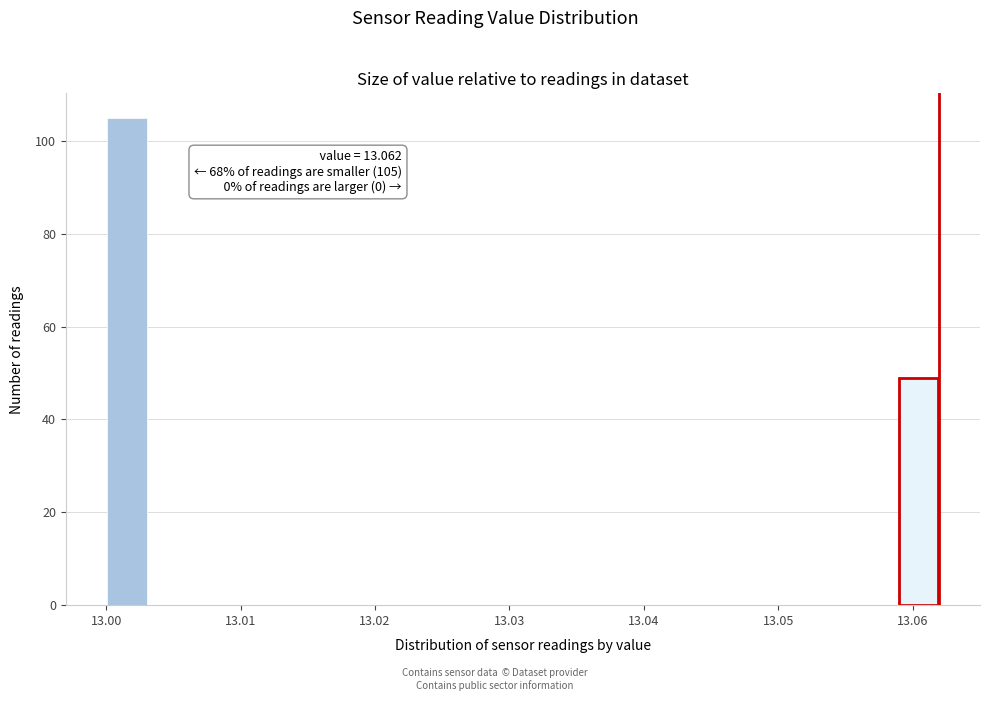

Read against the x-axis, roughly where is the centre of the tallest bar?

13.002